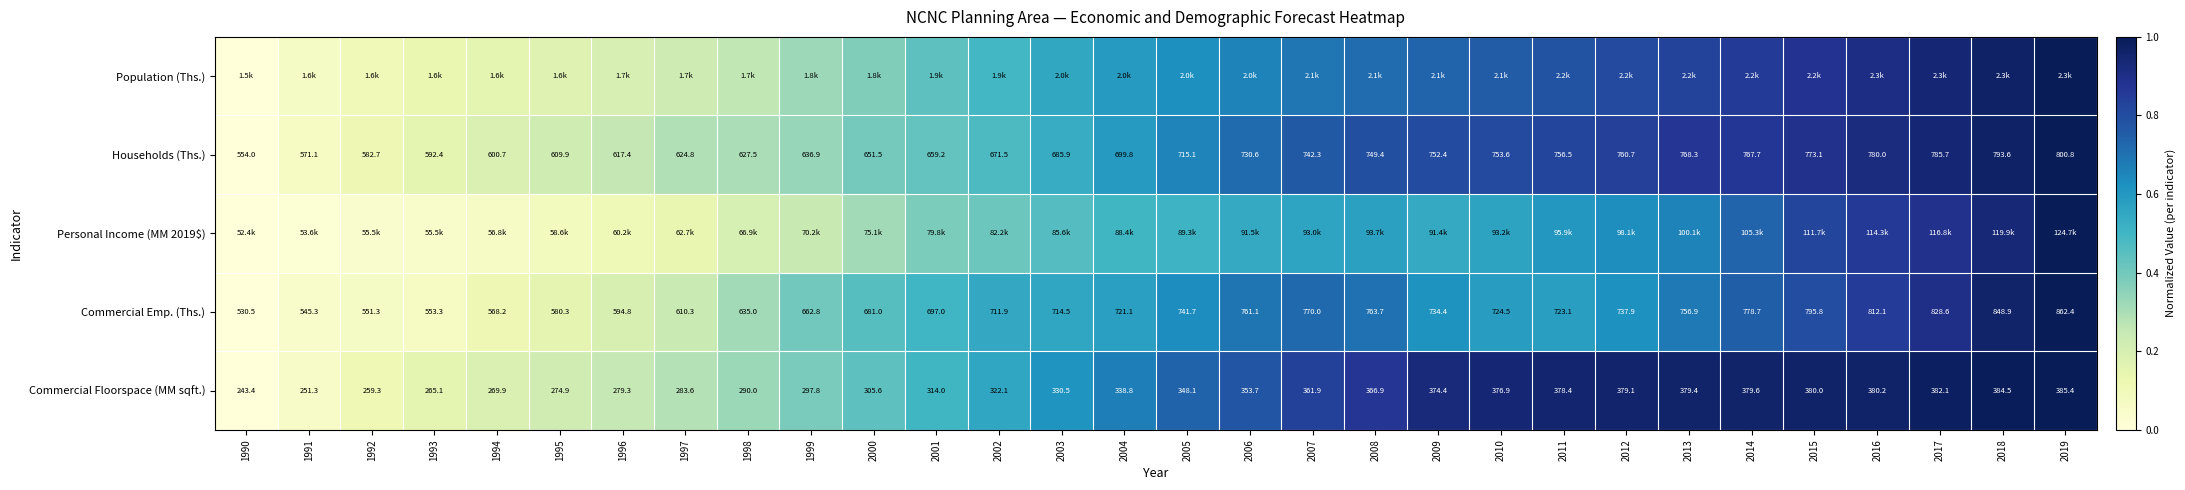

Which has a higher value, 2002 or 2000?

2002